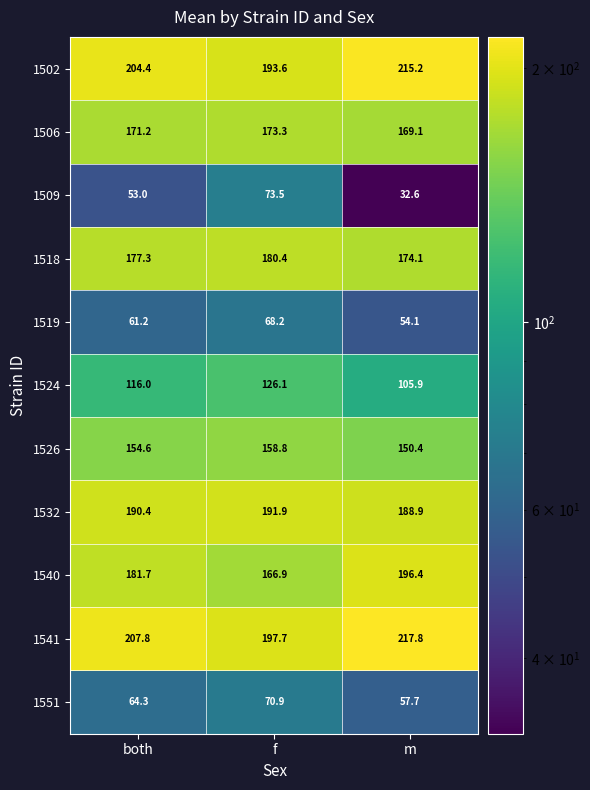

Is it true that 1541 equals 217.8 at m?

True